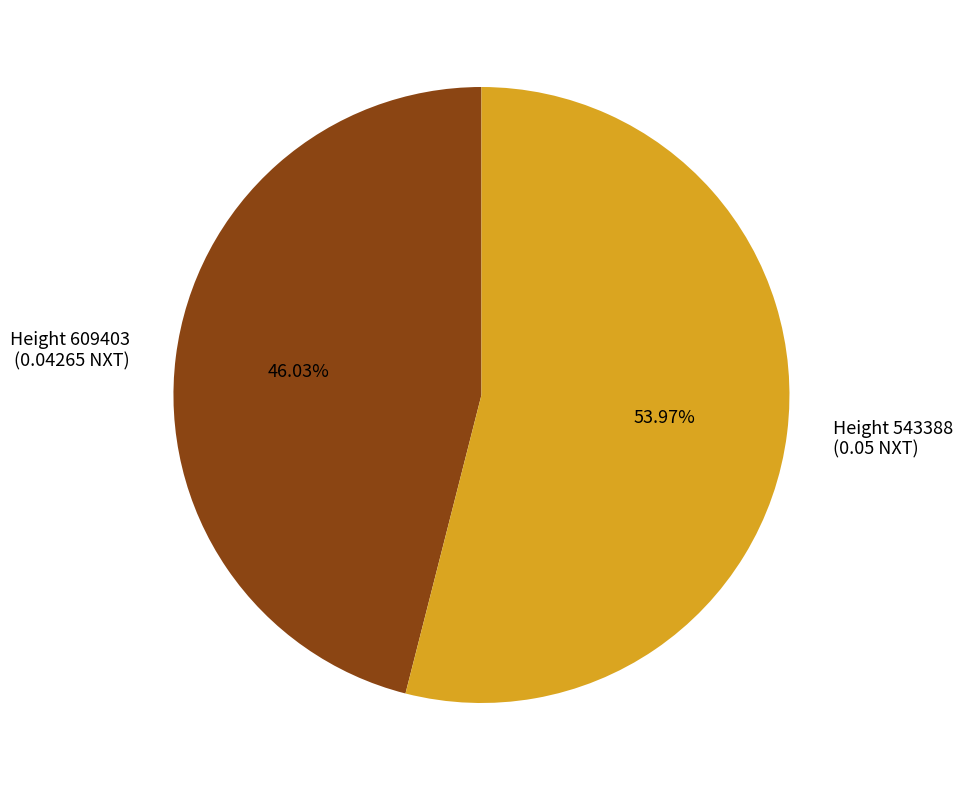

Do Height 543388 (0.05 NXT) and Height 609403 (0.04265 NXT) together represent more than half of the pie?

Yes